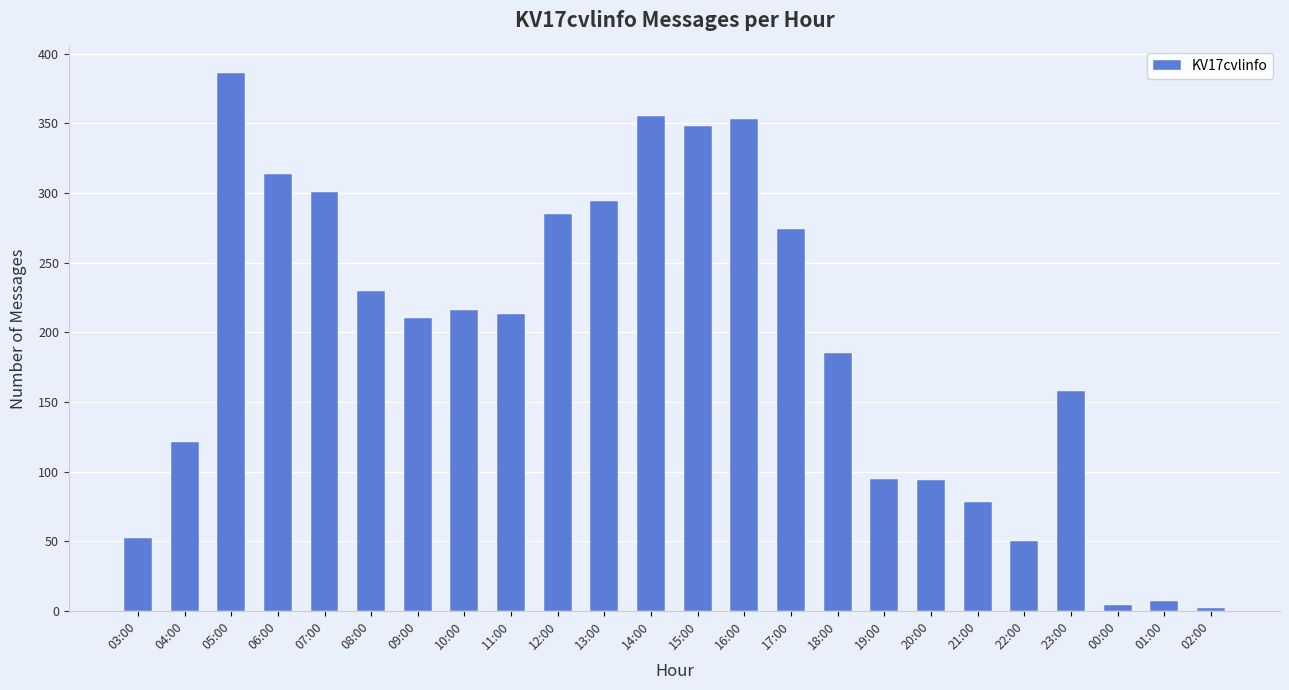

What is the label of the 7th bar from the left?

09:00